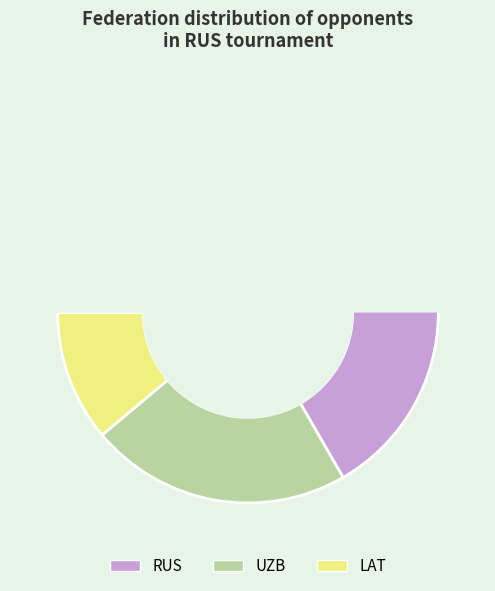

How many slices are in this pie chart?

3